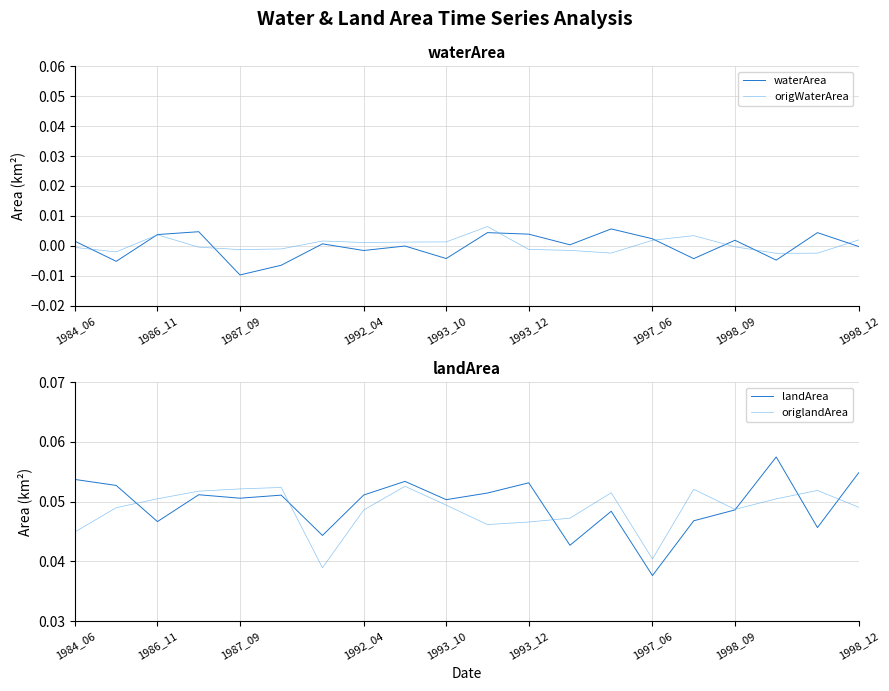

Which category has the highest value in the origWaterArea series?

10